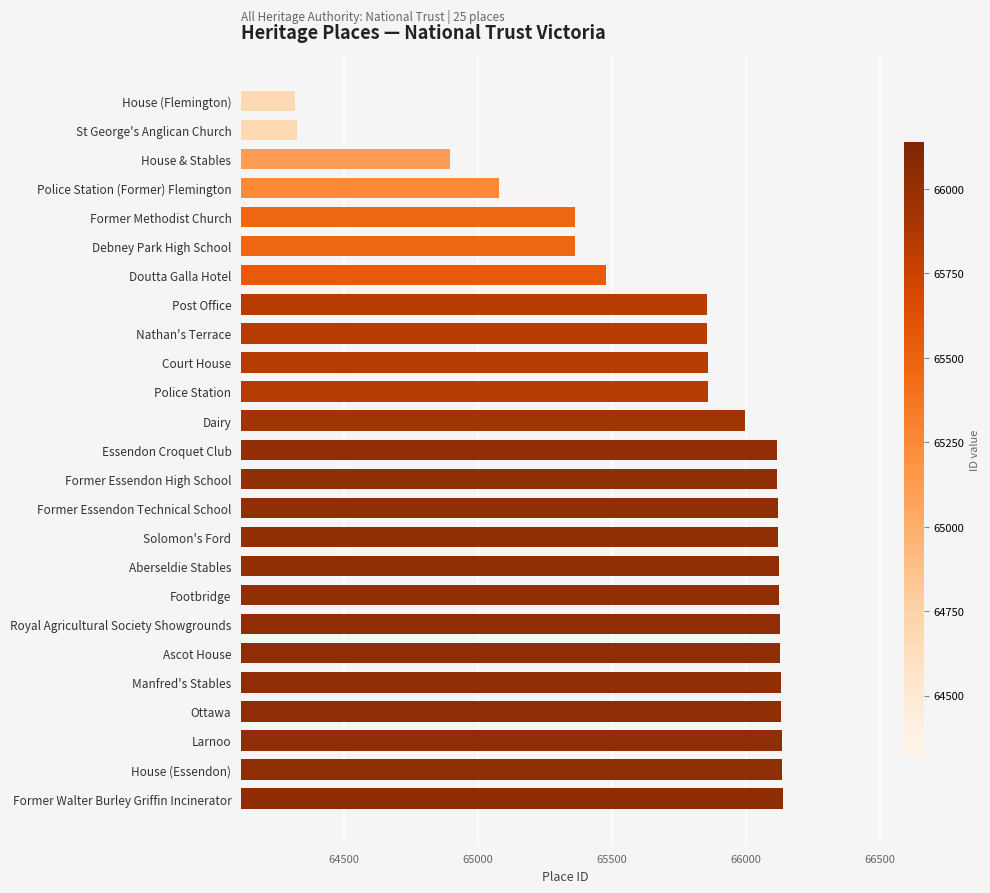

What is the change in value from Post Office to Ottawa?

+277